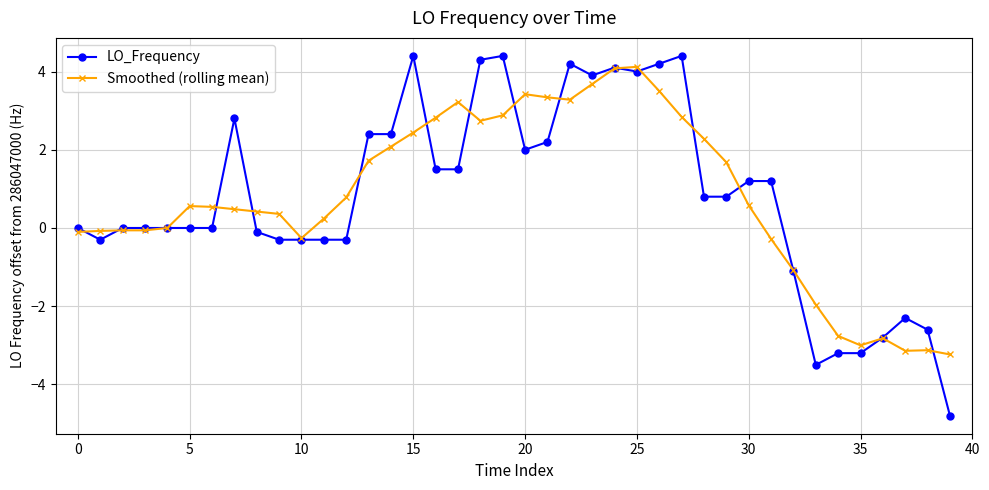

After their last crossing, which series has the higher values: LO_Frequency or Smoothed (rolling mean)?

Smoothed (rolling mean)